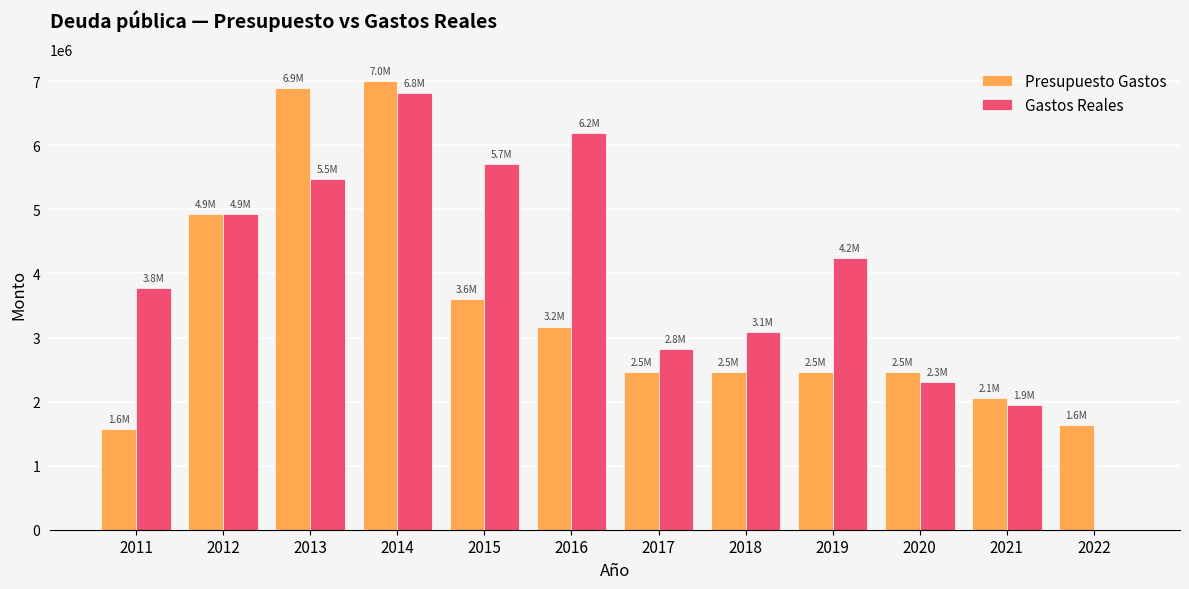

True or false: Presupuesto Gastos has a value of 1575000.0 at 2011.

True